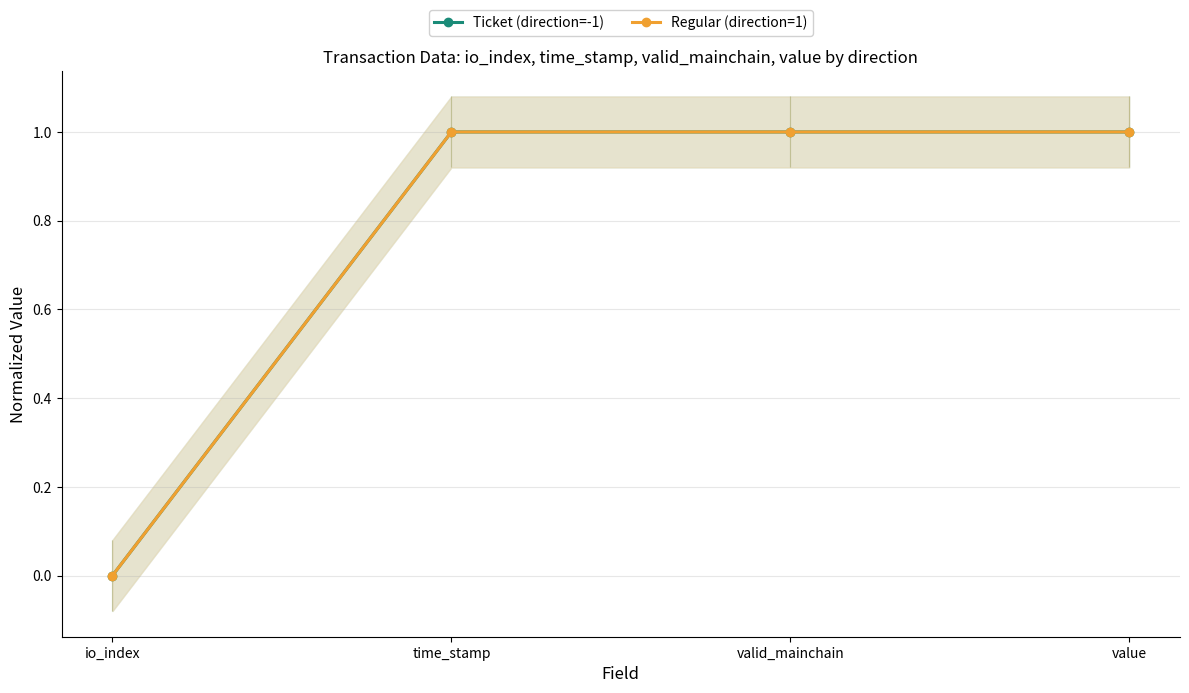

Reading right to left, transcribe all the data shown in this chart.

Ticket (direction=-1): 1.0	1.0	1.0	0.0
Regular (direction=1): 1.0	1.0	1.0	0.0